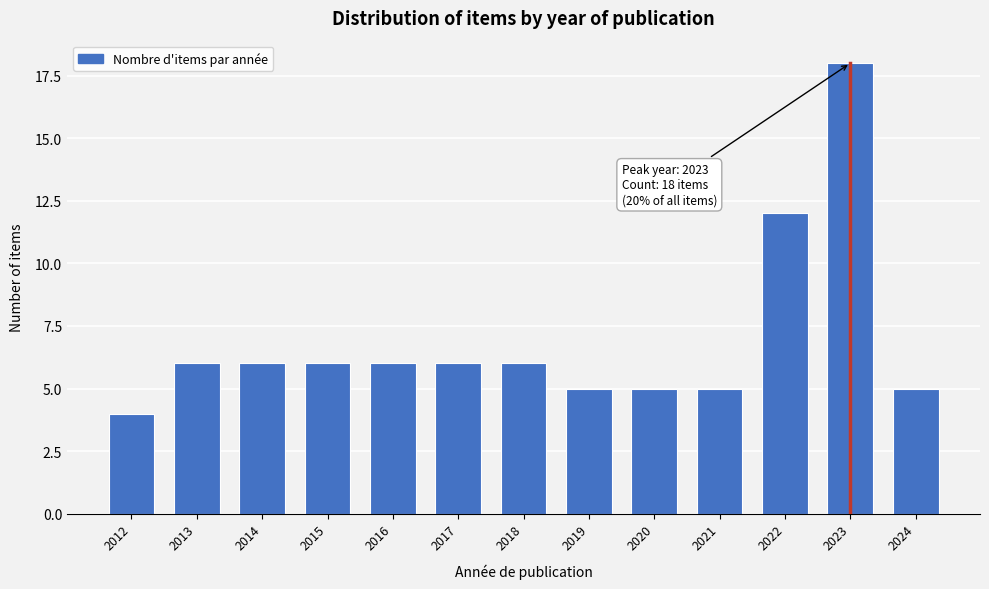

Reading right to left, list all the values displayed in this chart.

2024=5	2023=18	2022=12	2021=5	2020=5	2019=5	2018=6	2017=6	2016=6	2015=6	2014=6	2013=6	2012=4